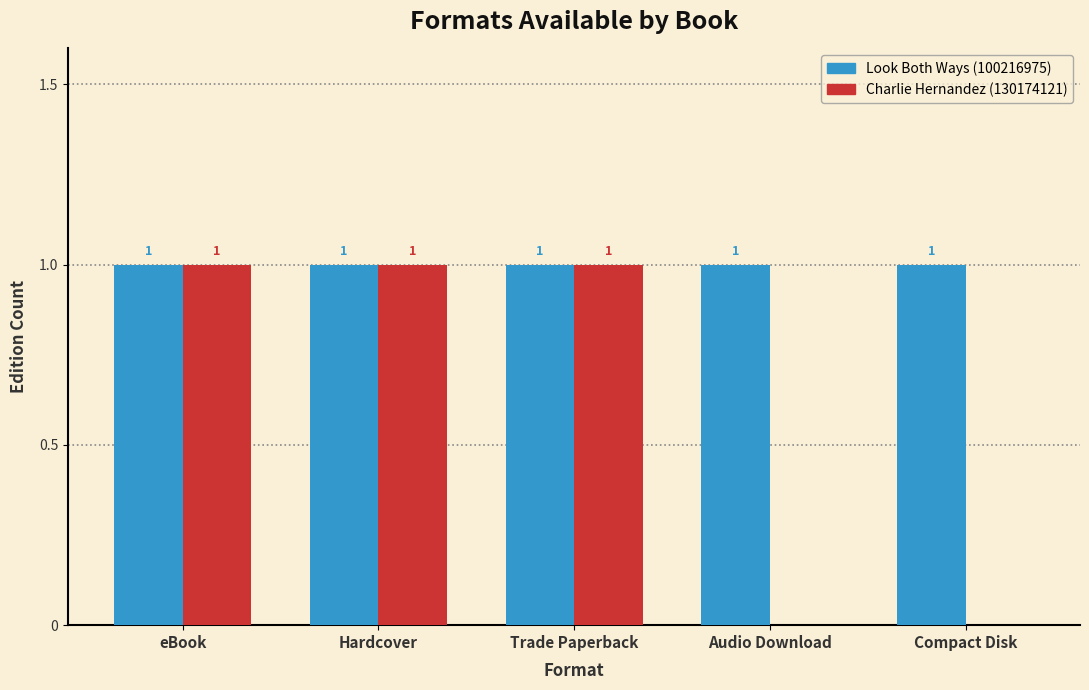

Reading left to right, list all the values displayed in this chart.

Look Both Ways (100216975): 1	1	1	1	1
Charlie Hernandez (130174121): 1	1	1	0	0